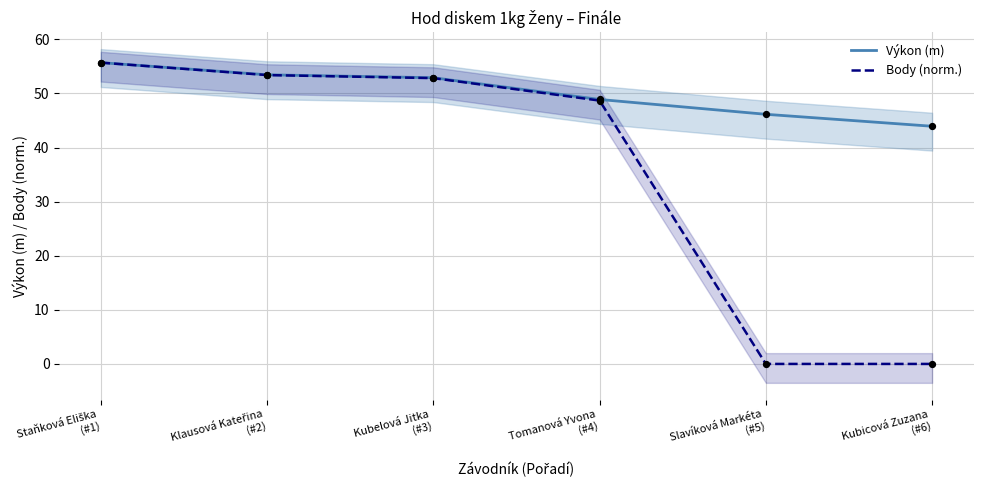

What is the total value across all series at Staňková Eliška
(#1)?

111.4